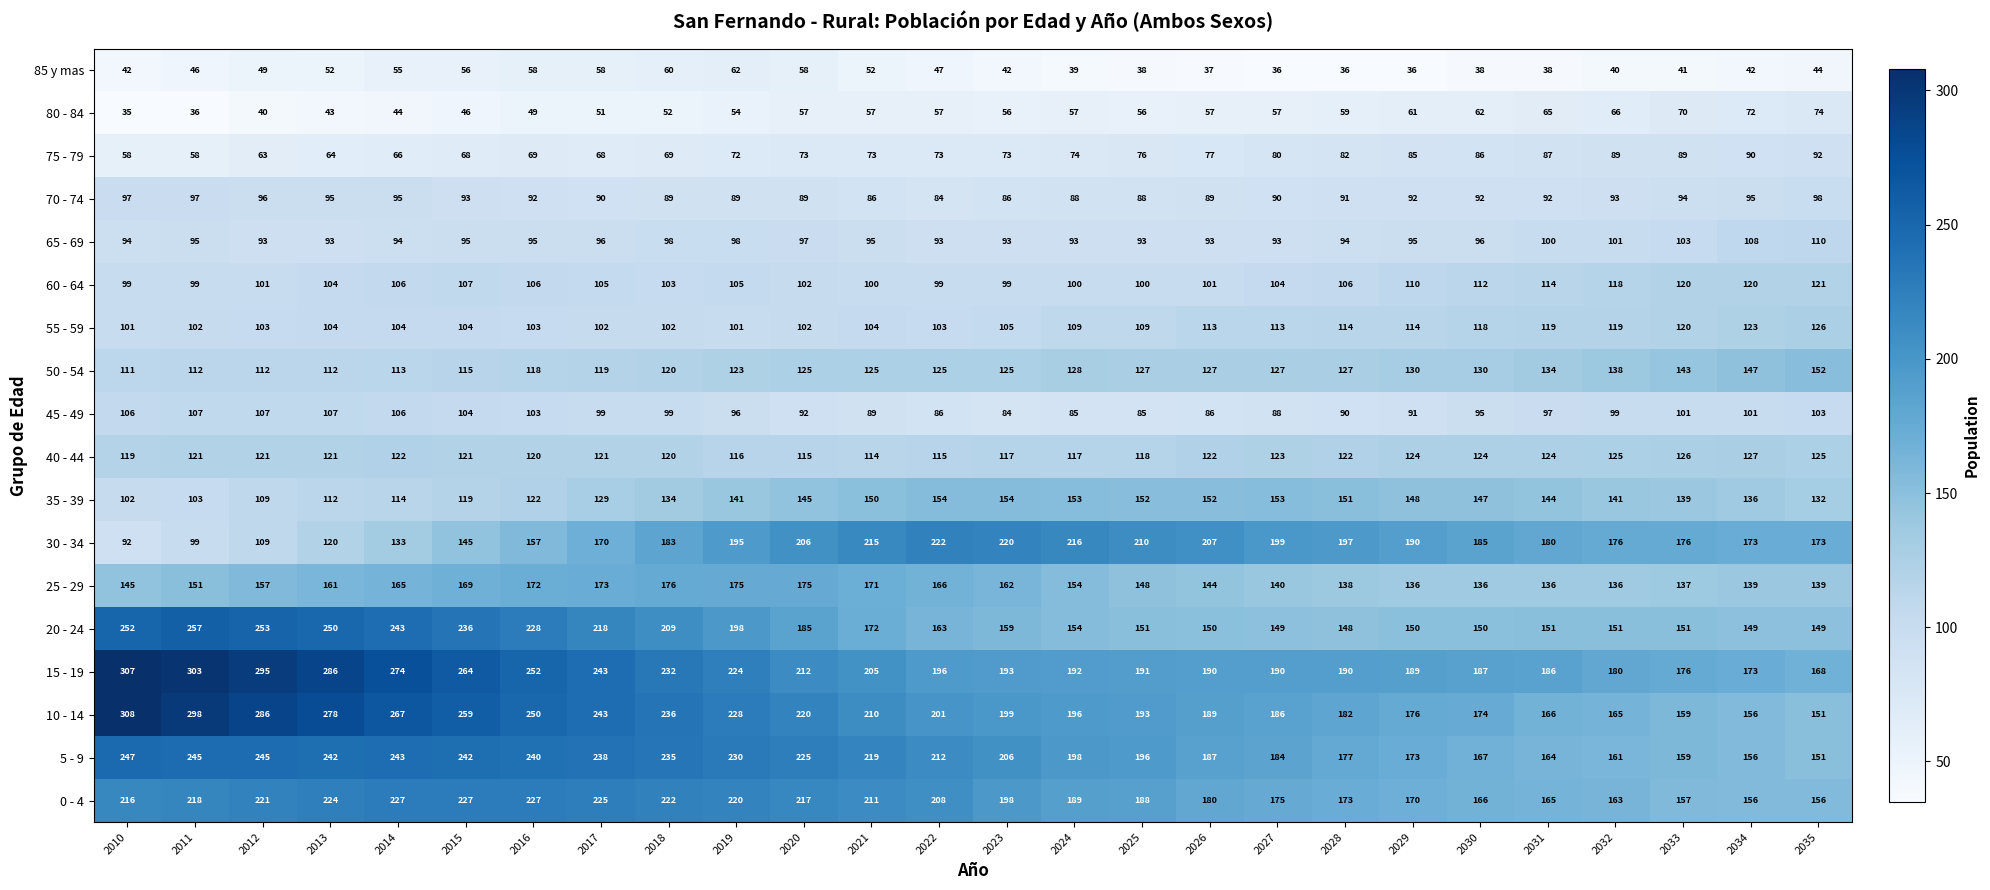

What is the sum of all 50 - 54 values?

3265